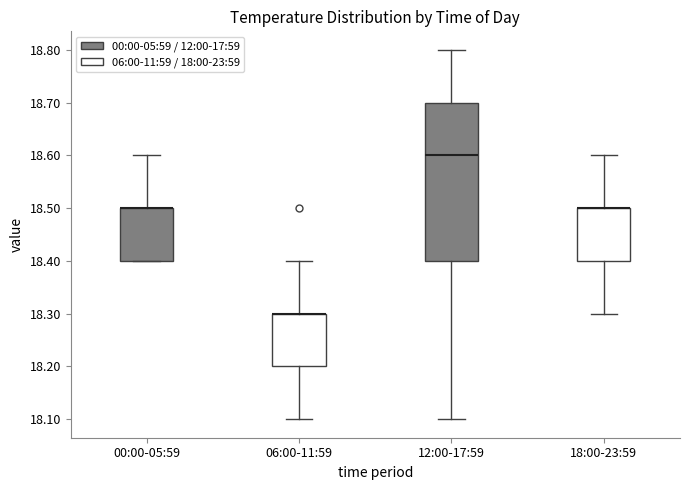

Comparing the boxes themselves (not the whiskers), which one is the tallest?

12:00-17:59